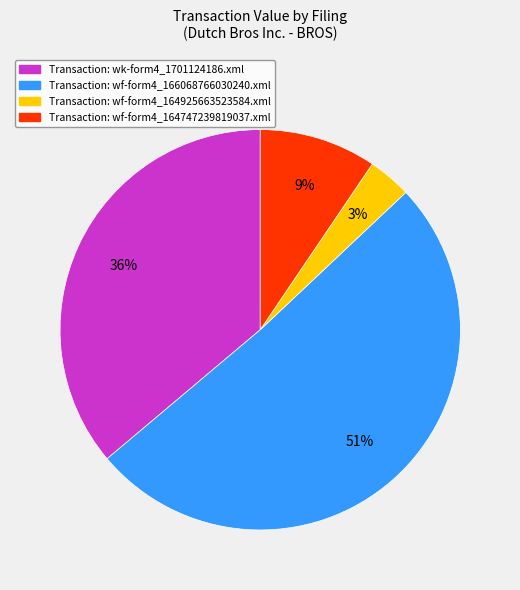

To the nearest percent, what is the average slice percentage?

25%